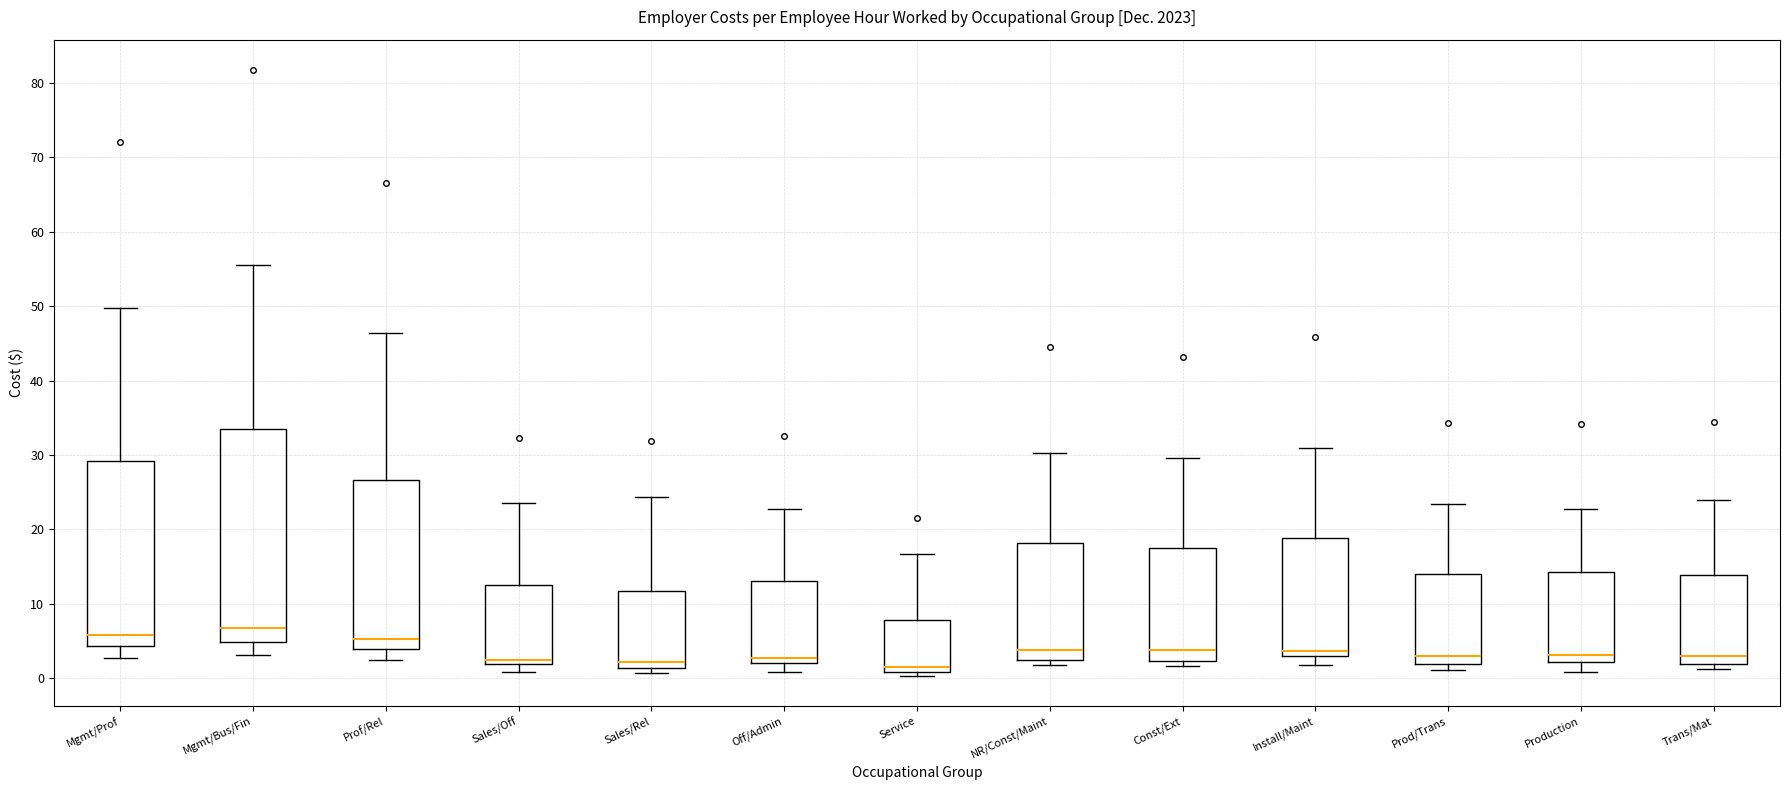

Where is the lower edge of the box for NR/Const/Maint on the y-axis? The values are not printed on the chart, so give them approximately, as read against the axis.

3